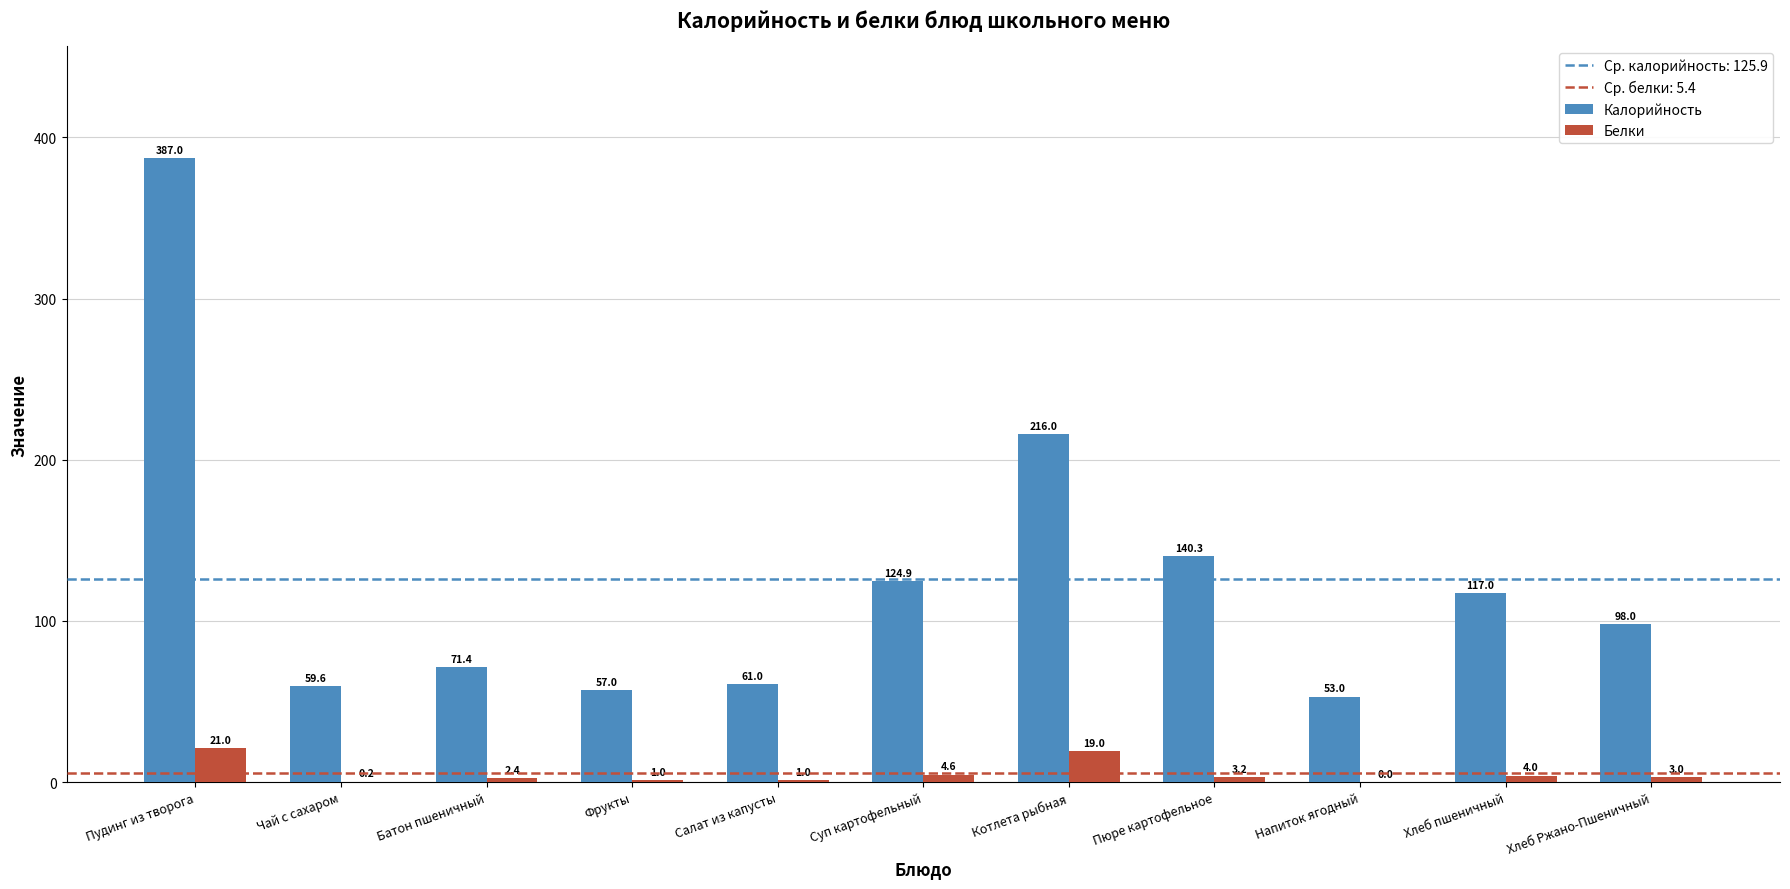

Read the Белки value at Пюре картофельное.

3.2